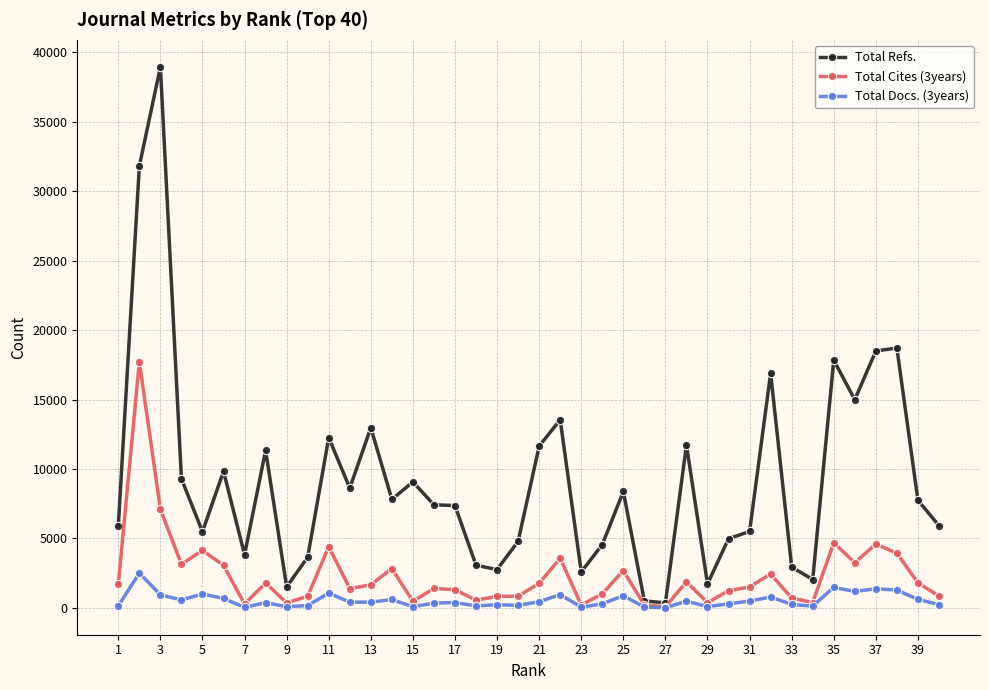

Count the number of data series in this chart.

3